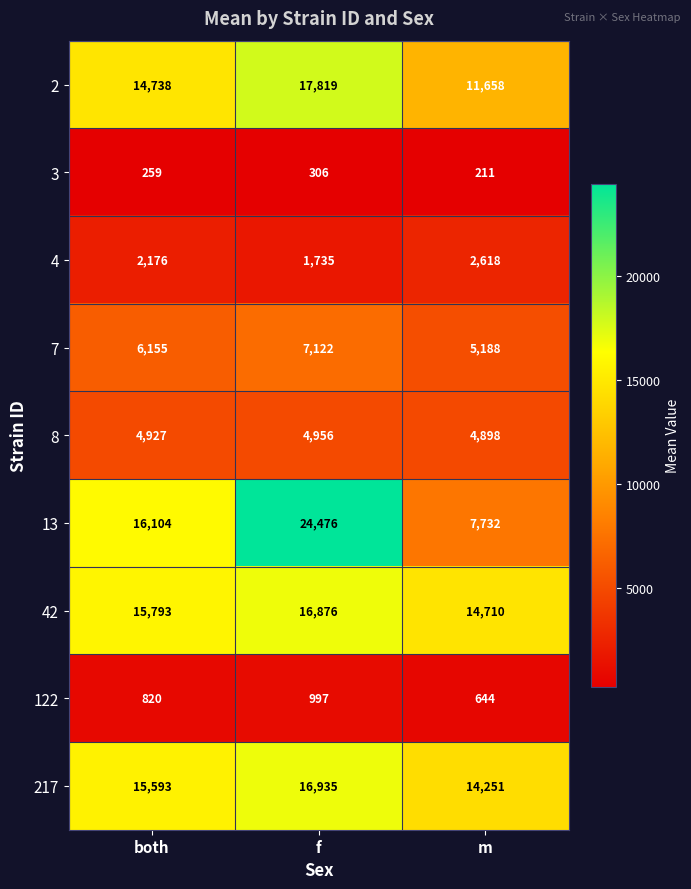

Rank the categories by 4 value from highest to lowest.

m, both, f